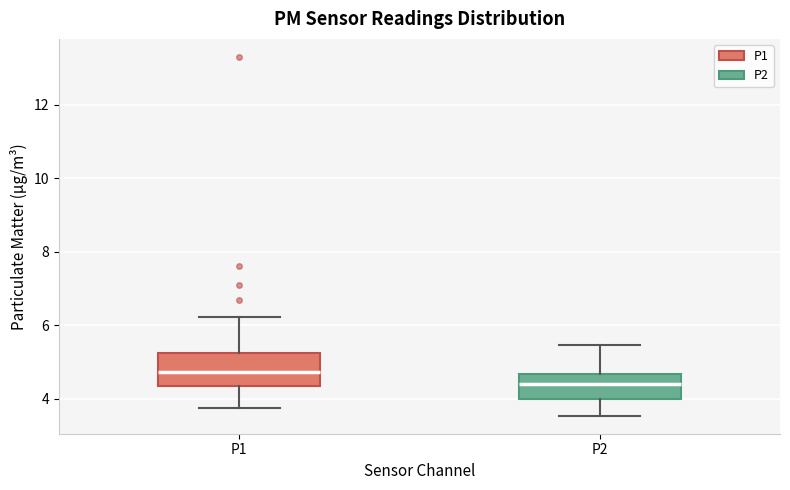

Comparing the boxes themselves (not the whiskers), which one is the tallest?

P1